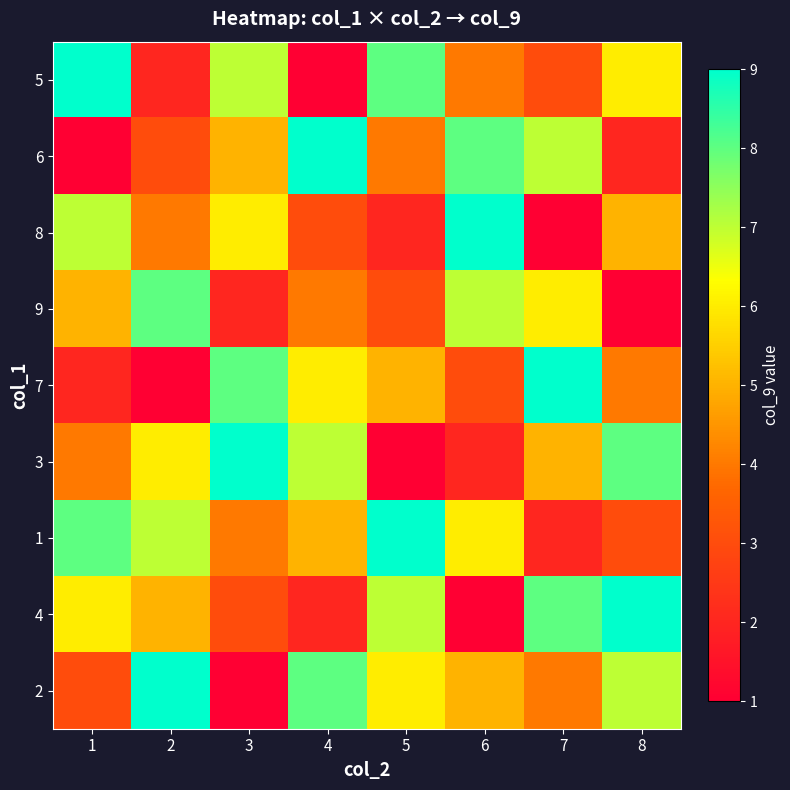

At which category is the sum across all series the highest?

1